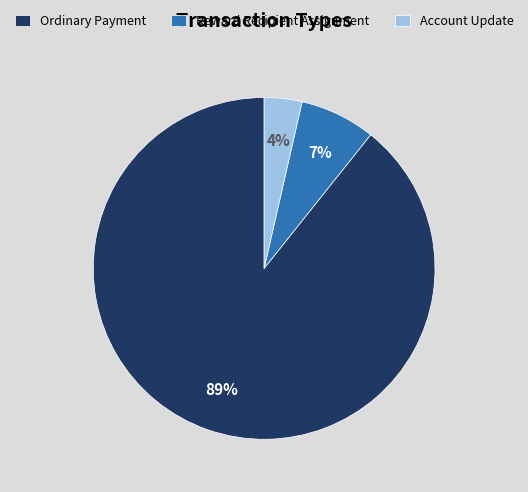

To the nearest percent, what percentage of the pie is Reward Recipient Assignment?

7%